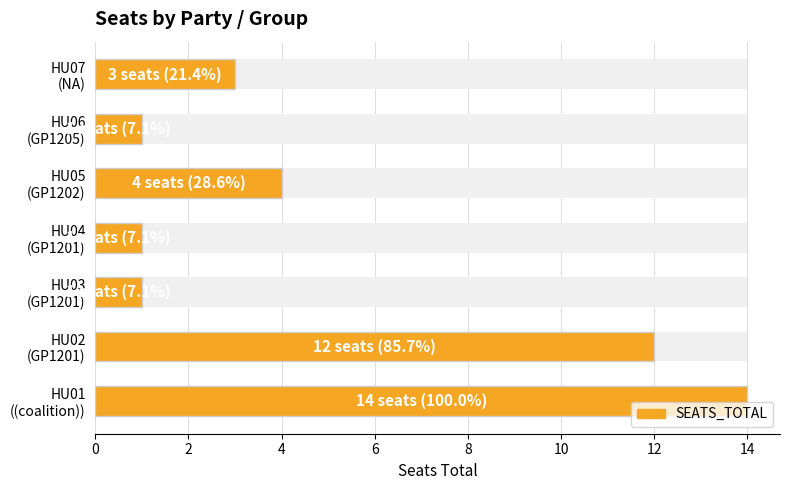

What is the difference between the maximum and minimum values?

13